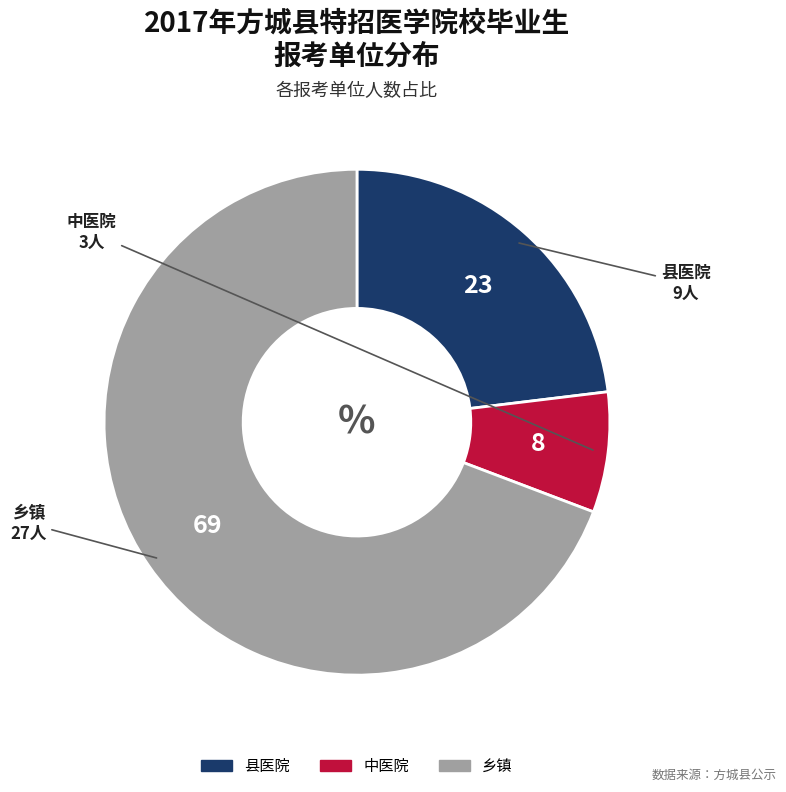

Count the number of slices in the pie.

3